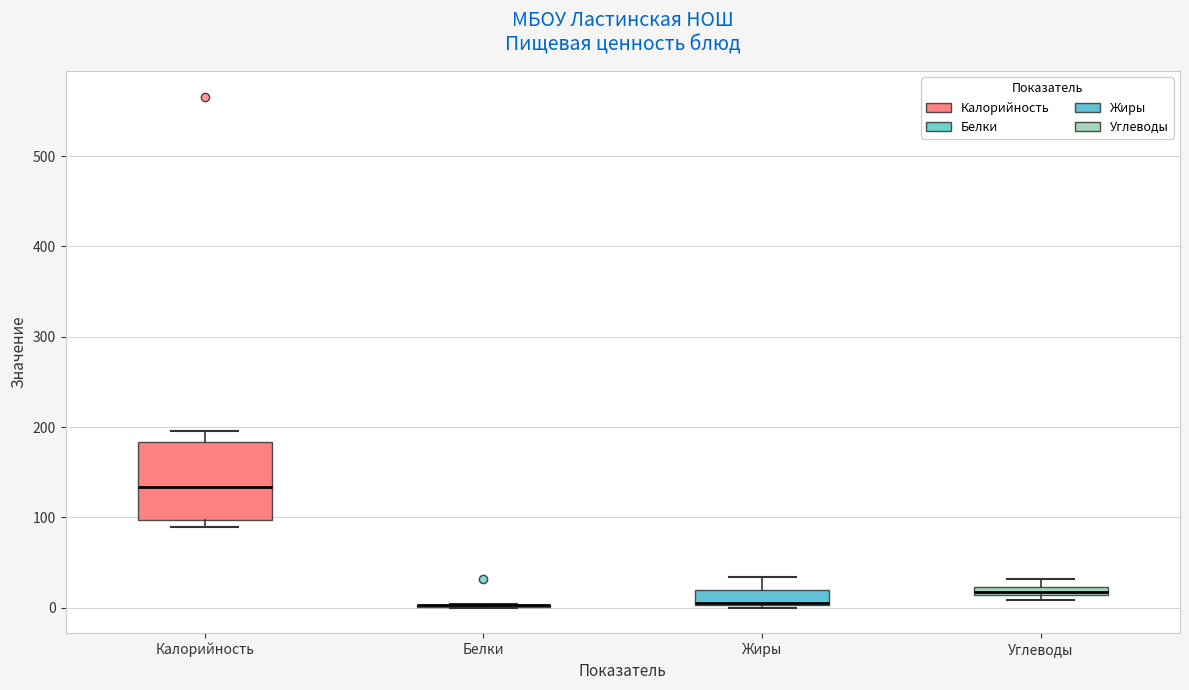

Comparing the boxes themselves (not the whiskers), which one is the tallest?

Калорийность